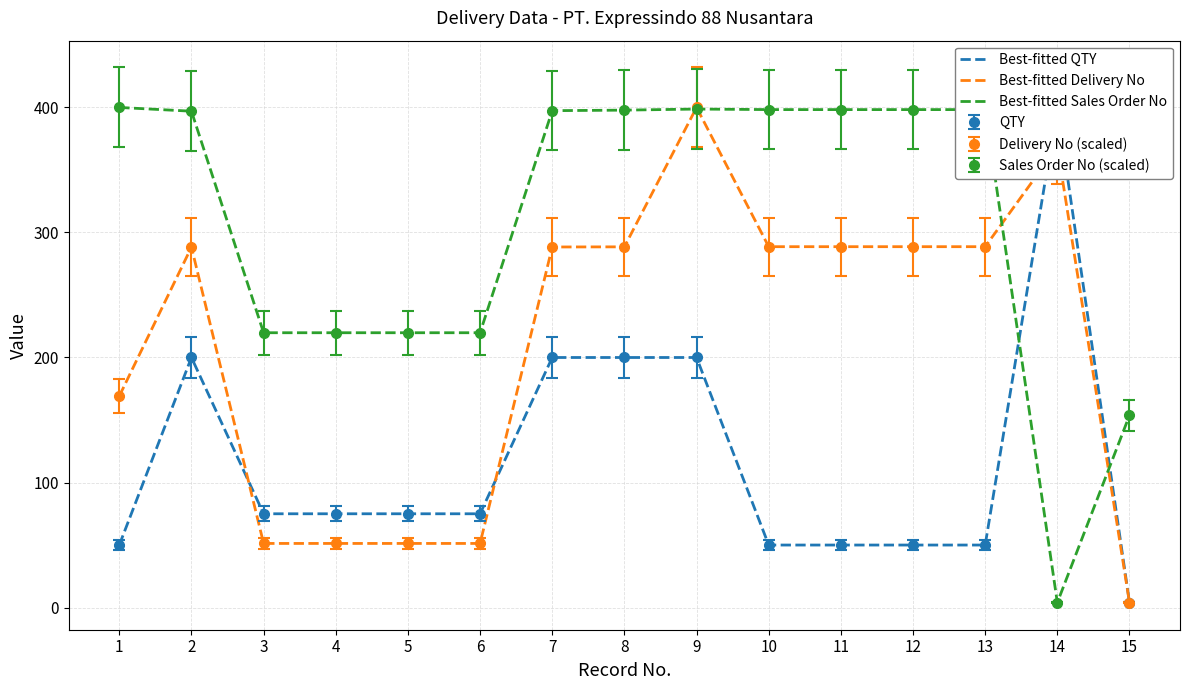

Rank the categories by Best-fitted Sales Order No value from lowest to highest.

14, 15, 3, 4, 5, 6, 2, 7, 8, 10, 11, 12, 13, 9, 1